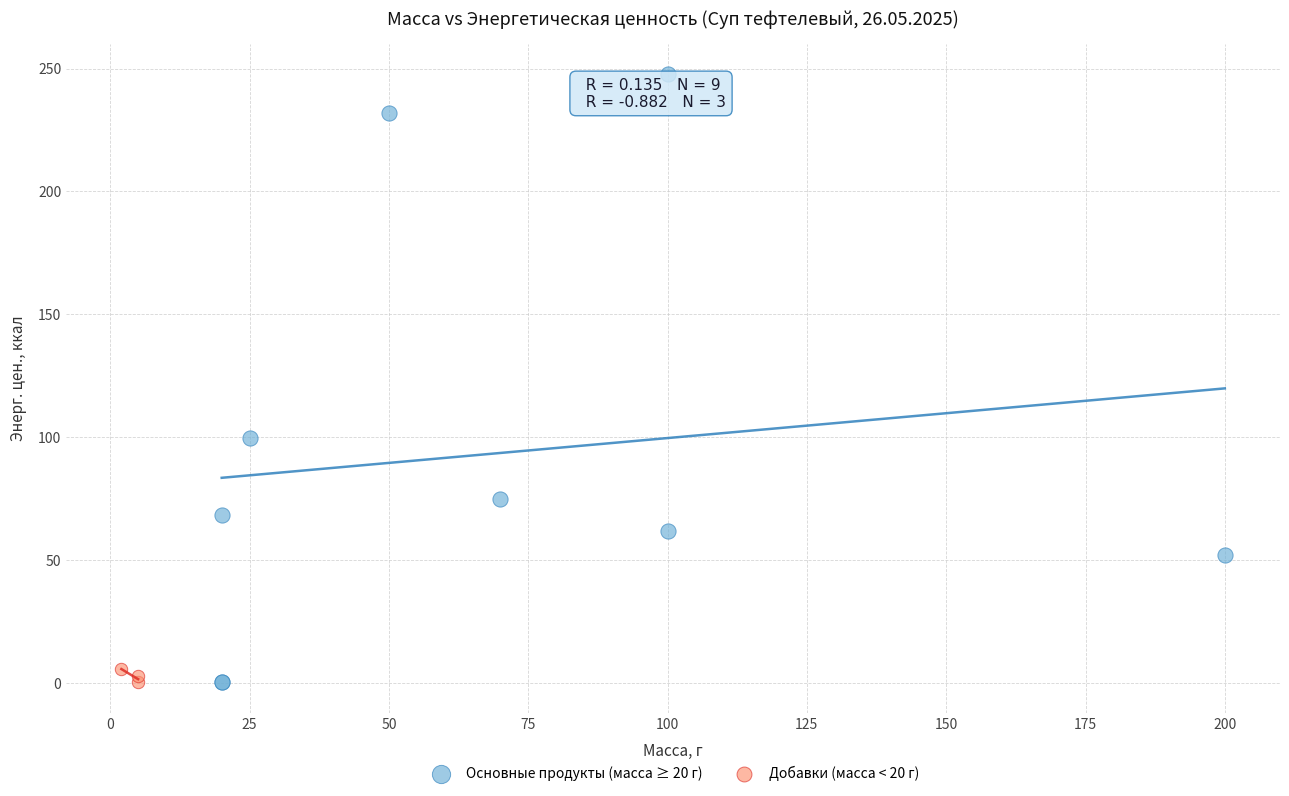

Which series has the widest spread of Y values?

Основные продукты (масса ≥ 20 г)